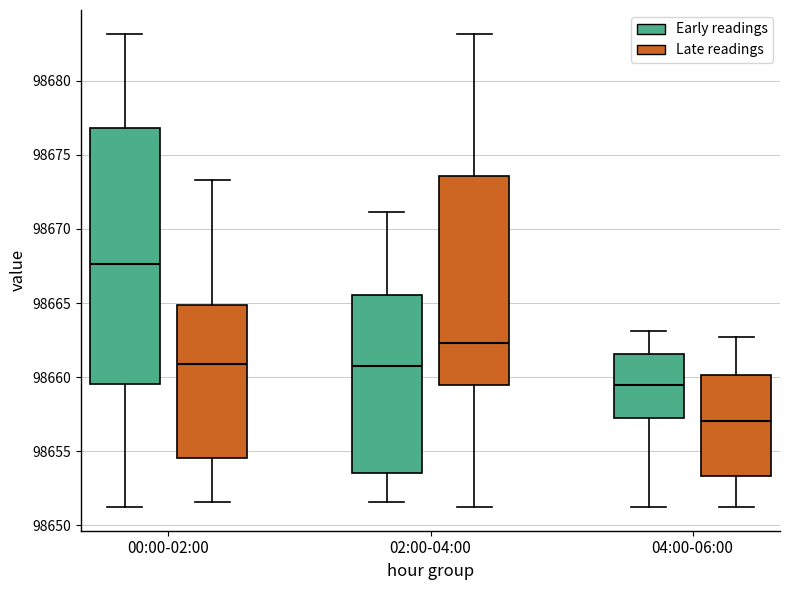

Which box is the tallest, from its lower edge to its upper edge?

00:00-02:00 (Early readings)